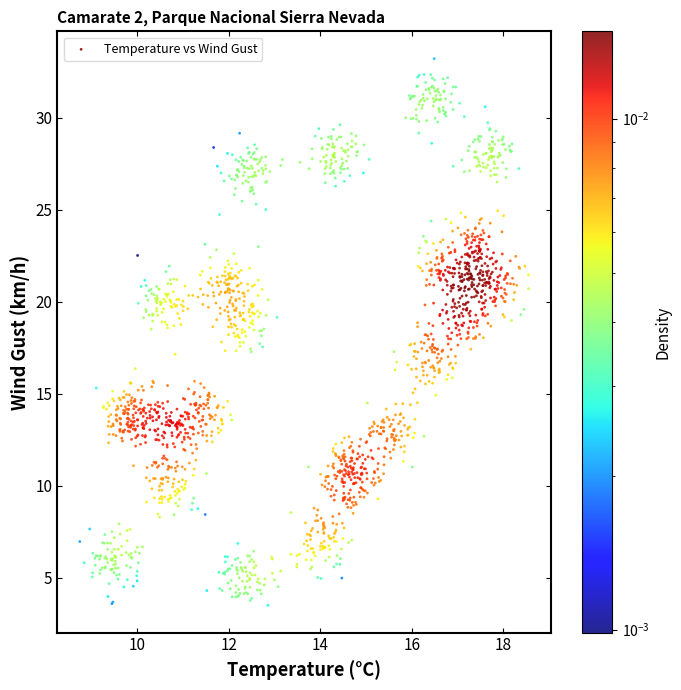

What is the range of Y values (max minus min)?

29.7